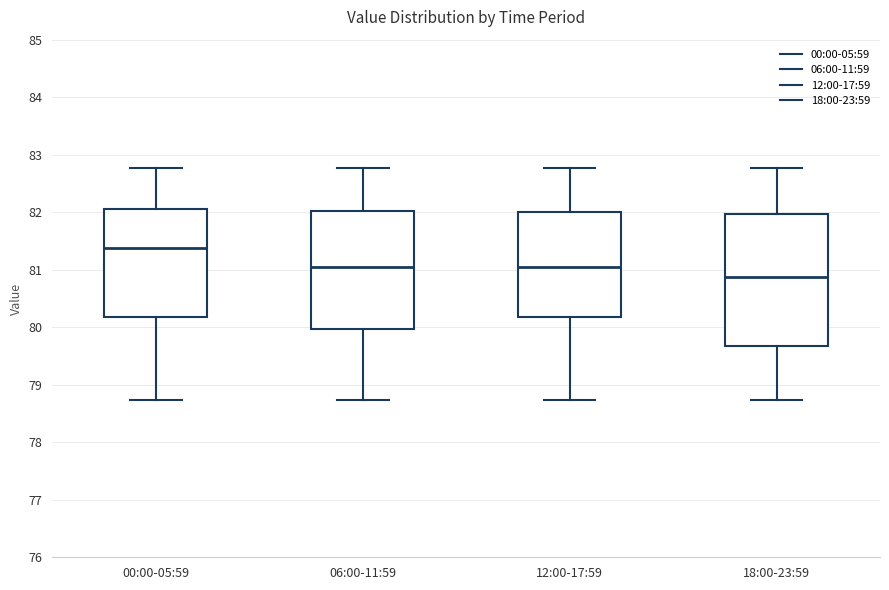

Where does the upper whisker of the box for 18:00-23:59 end on the y-axis? The values are not printed on the chart, so give them approximately, as read against the axis.

82.8